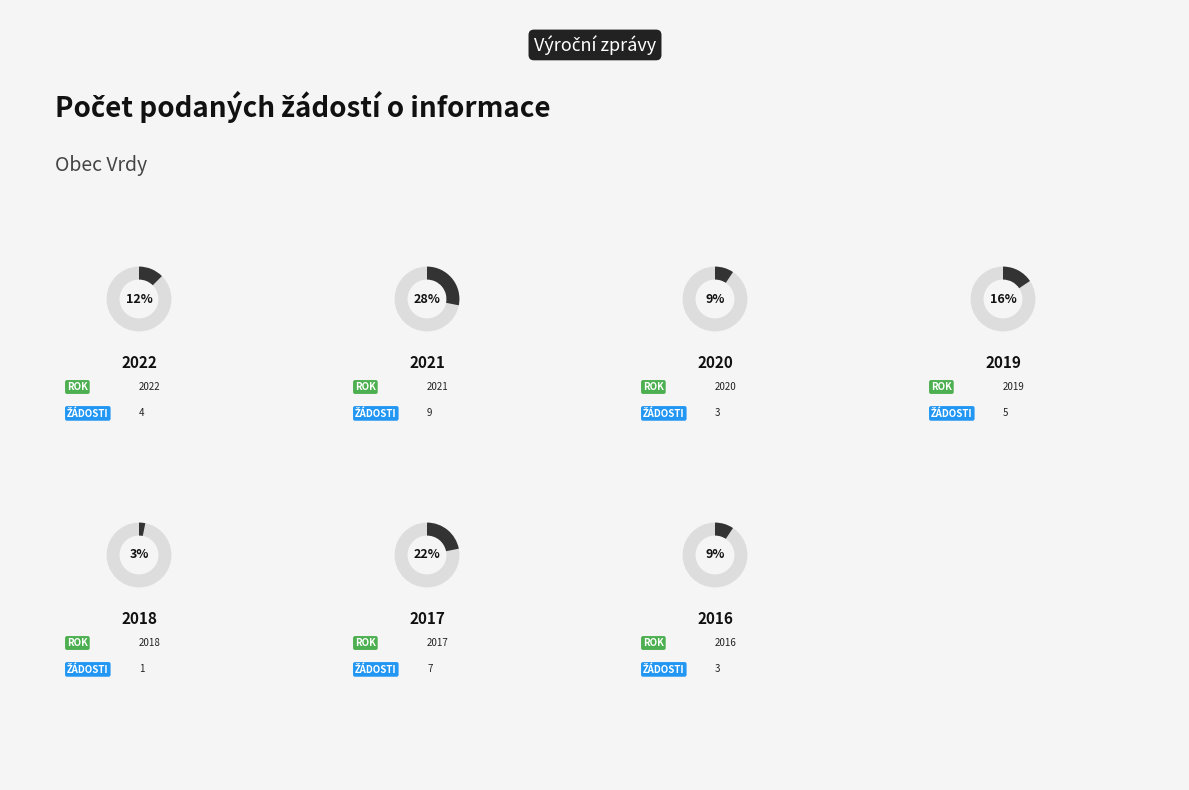

Combined, do 2019 and 2023 account for over 50%?

No